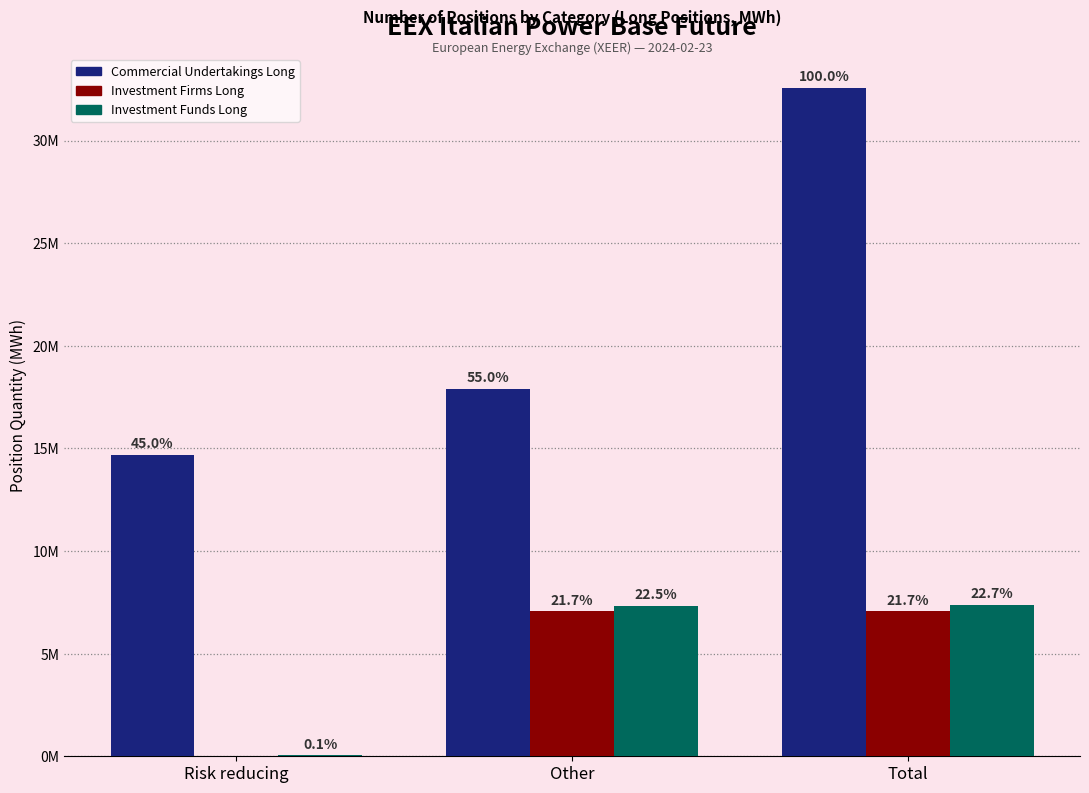

Is the value of Investment Funds Long at Other greater than the value of Commercial Undertakings Long at Other?

No